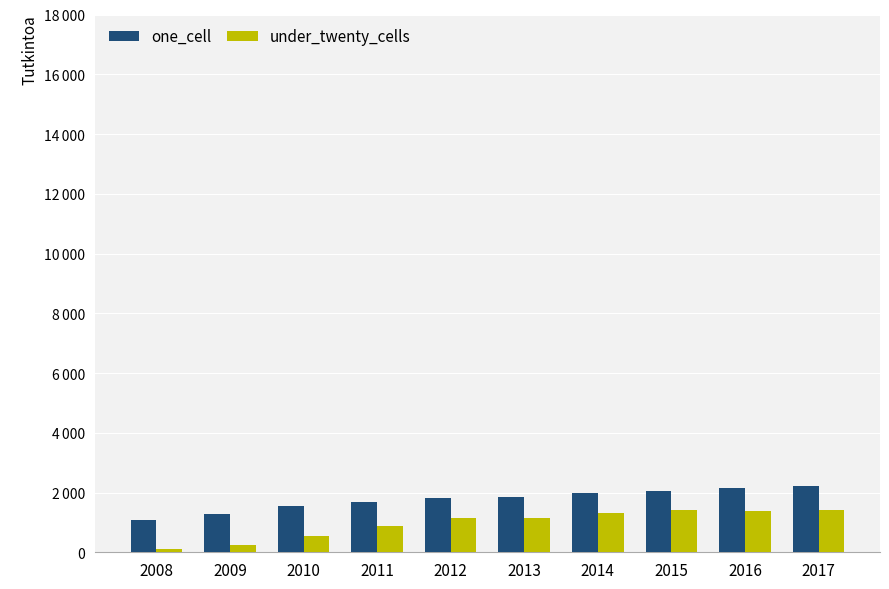

What are all the series names shown in the legend?

one_cell, under_twenty_cells